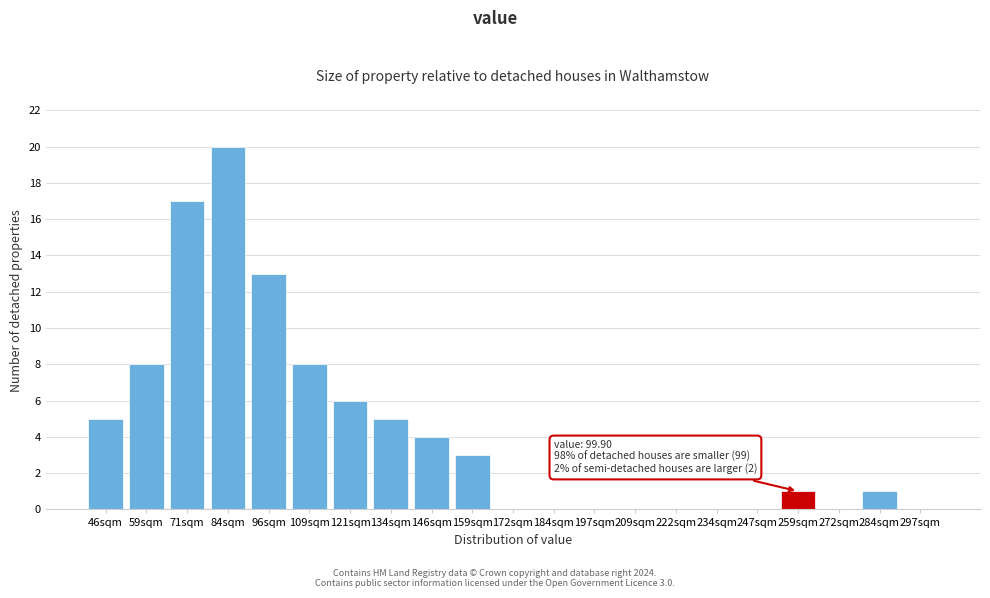

Reading left to right, transcribe all the data shown in this chart.

46sqm=5	59sqm=8	71sqm=17	84sqm=20	96sqm=13	109sqm=8	121sqm=6	134sqm=5	146sqm=4	159sqm=3	172sqm=0	184sqm=0	197sqm=0	209sqm=0	222sqm=0	234sqm=0	247sqm=0	259sqm=1	272sqm=0	284sqm=1	297sqm=0